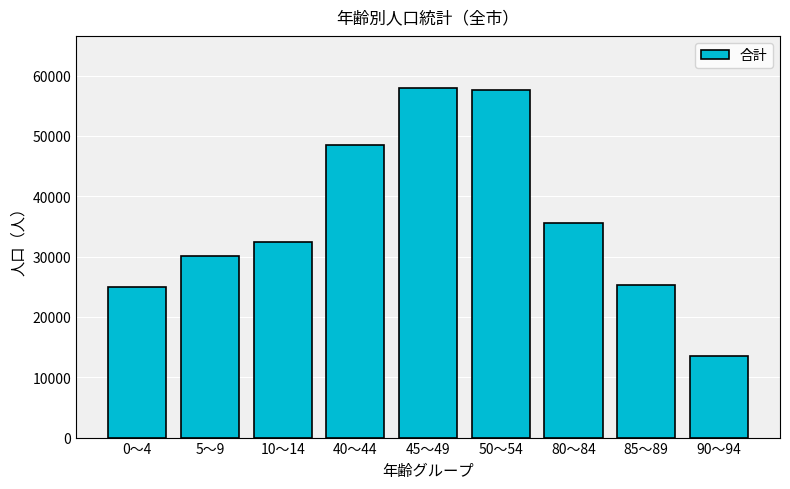

How many values are below 32493?

4